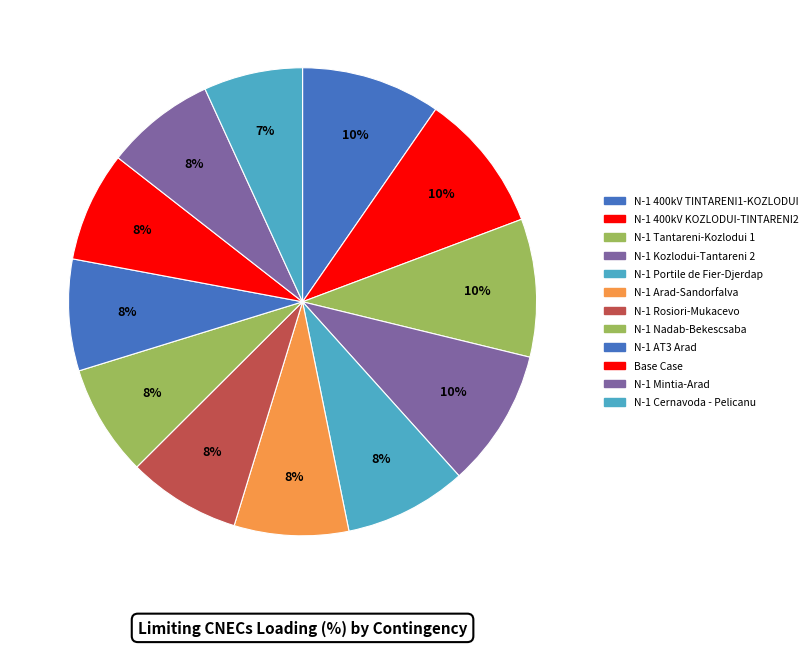

What is the smallest slice in the pie chart?

N-1 Cernavoda - Pelicanu